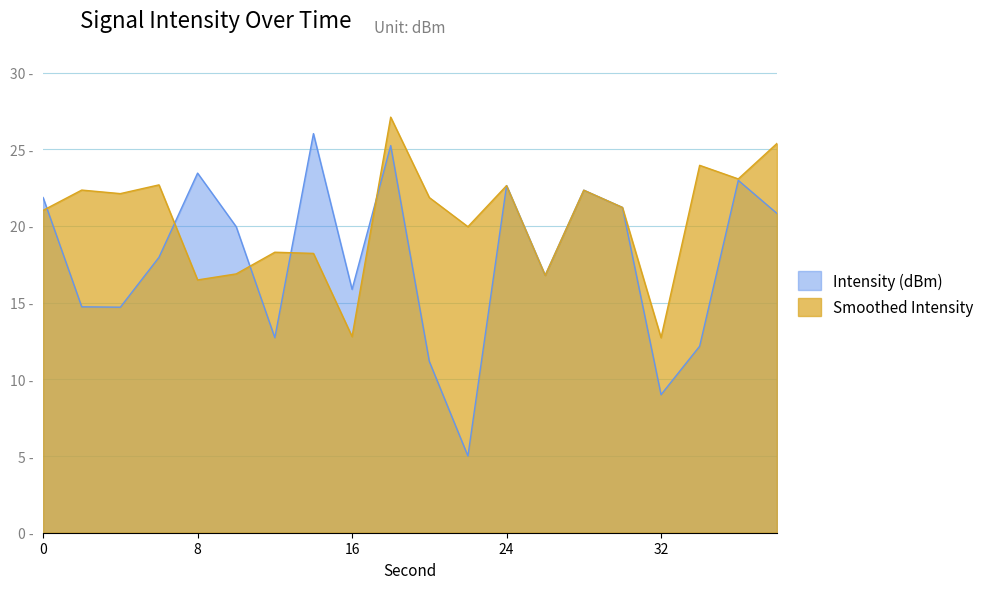

Which series has the largest total across all categories?

Smoothed Intensity